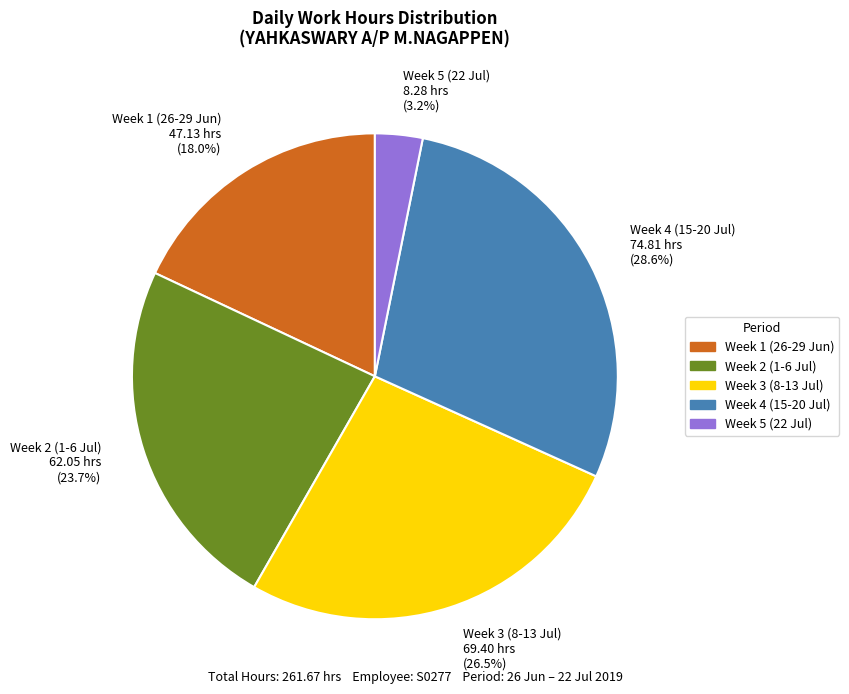

Count the number of slices in the pie.

5